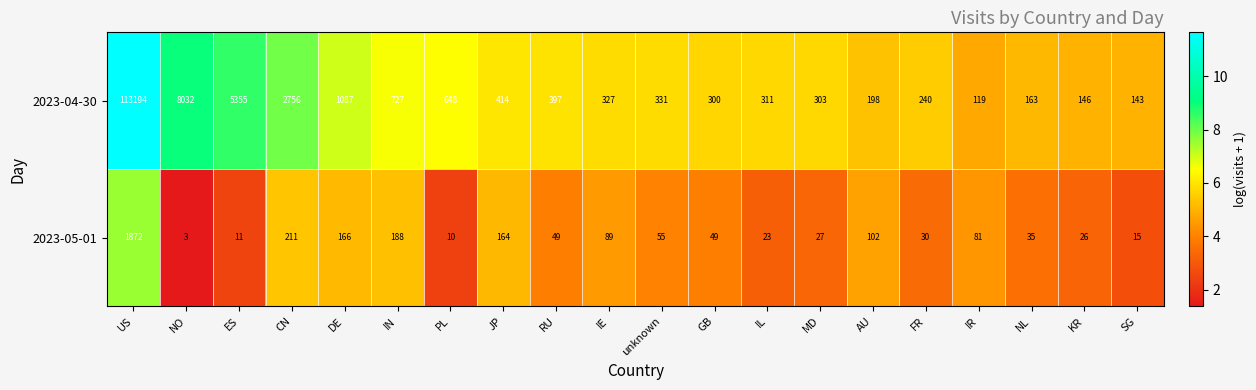

What is the spread (max minus min) of values at DE?

921